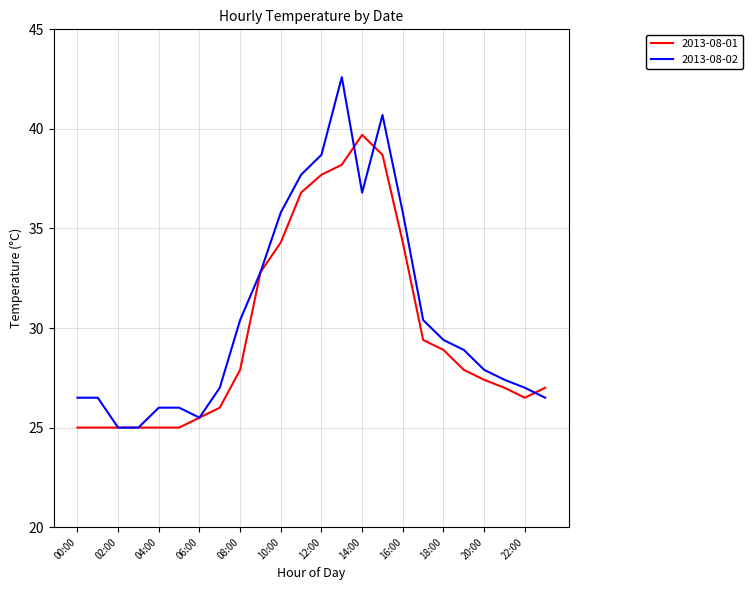

Rank the series by their maximum value, from lowest to highest.

2013-08-01, 2013-08-02